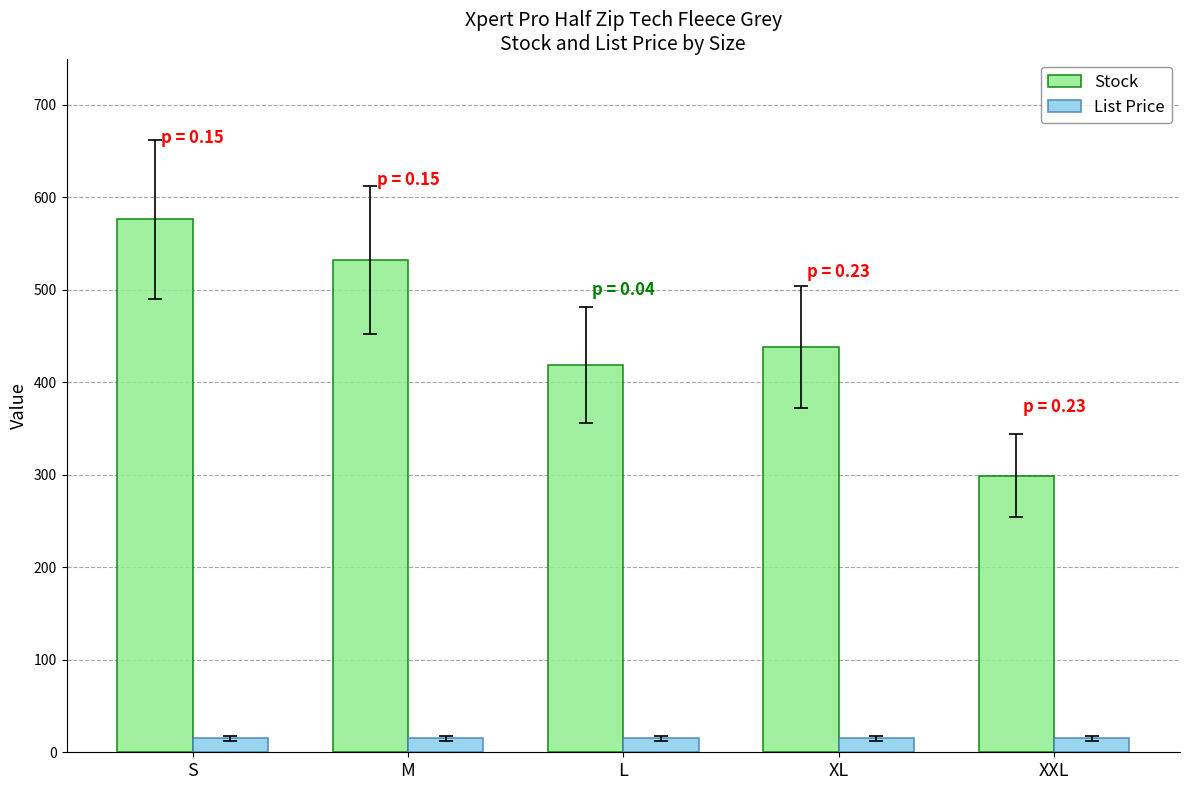

At which label does Stock reach its minimum?

XXL